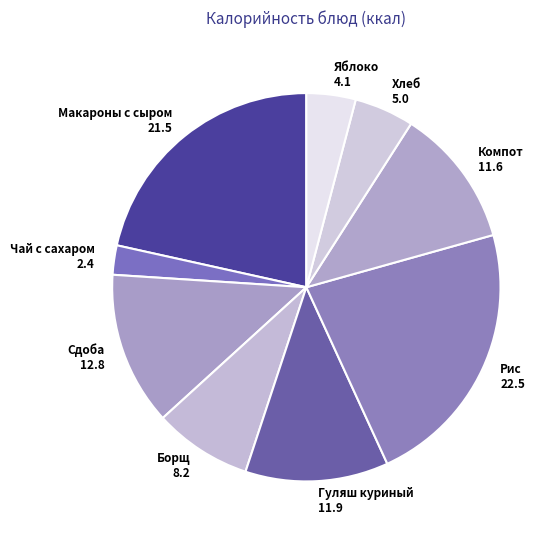

How many slices are in this pie chart?

9